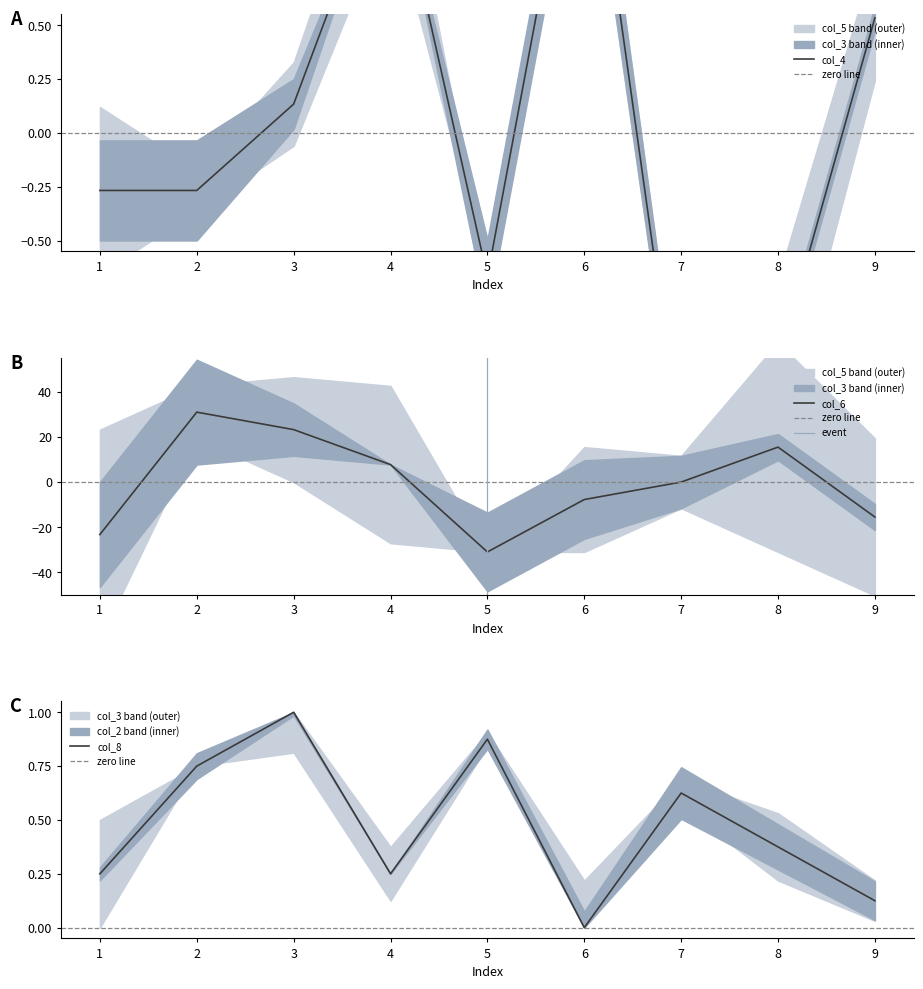

Which has a higher value, 7 or 6?

6